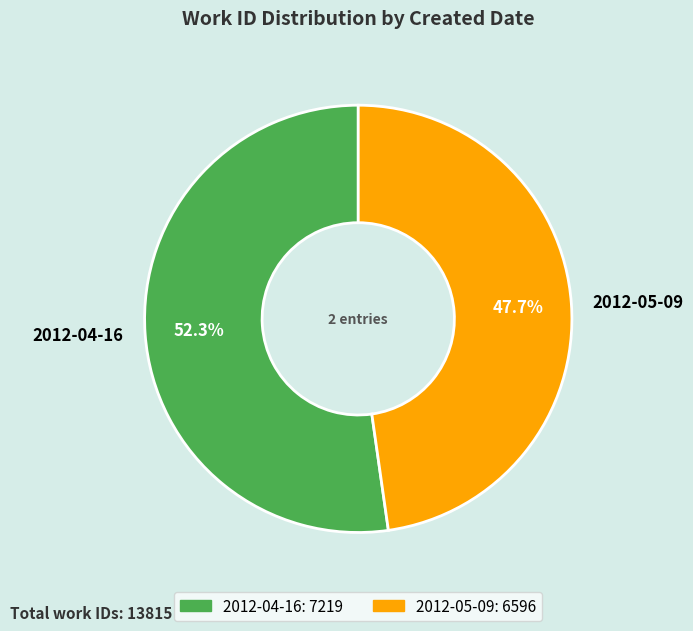

Rank the categories by value from highest to lowest.

2012-04-16, 2012-05-09